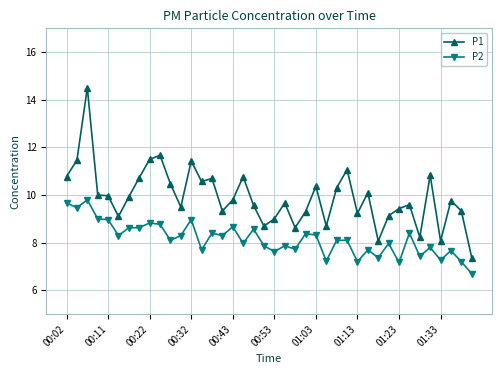

How many data points does each series have?

40